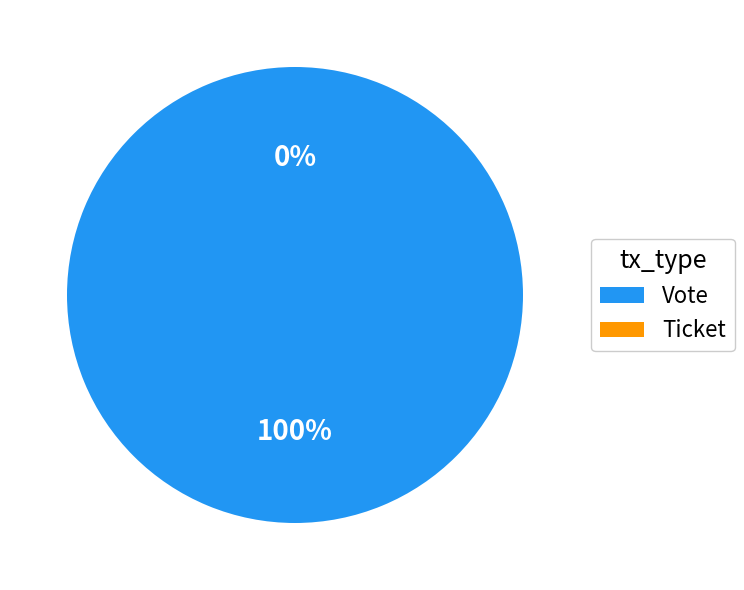

Rank the categories by value from lowest to highest.

Ticket, Vote